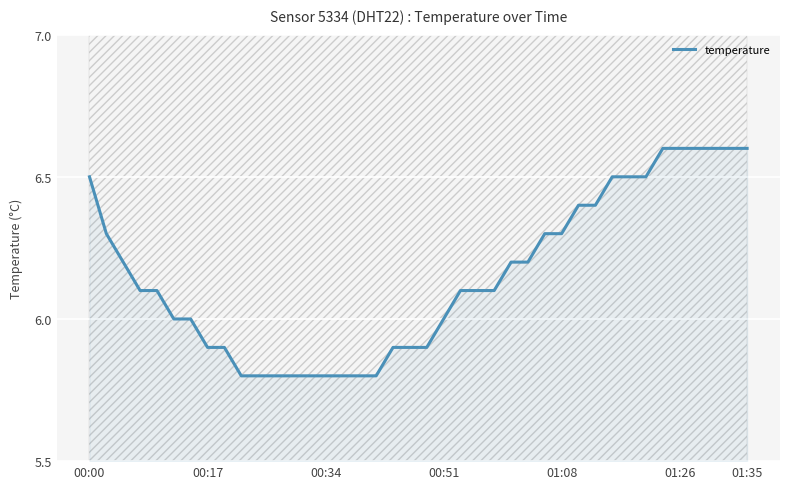

The temperature series shows 6.5 at 00:00. True or false?

True